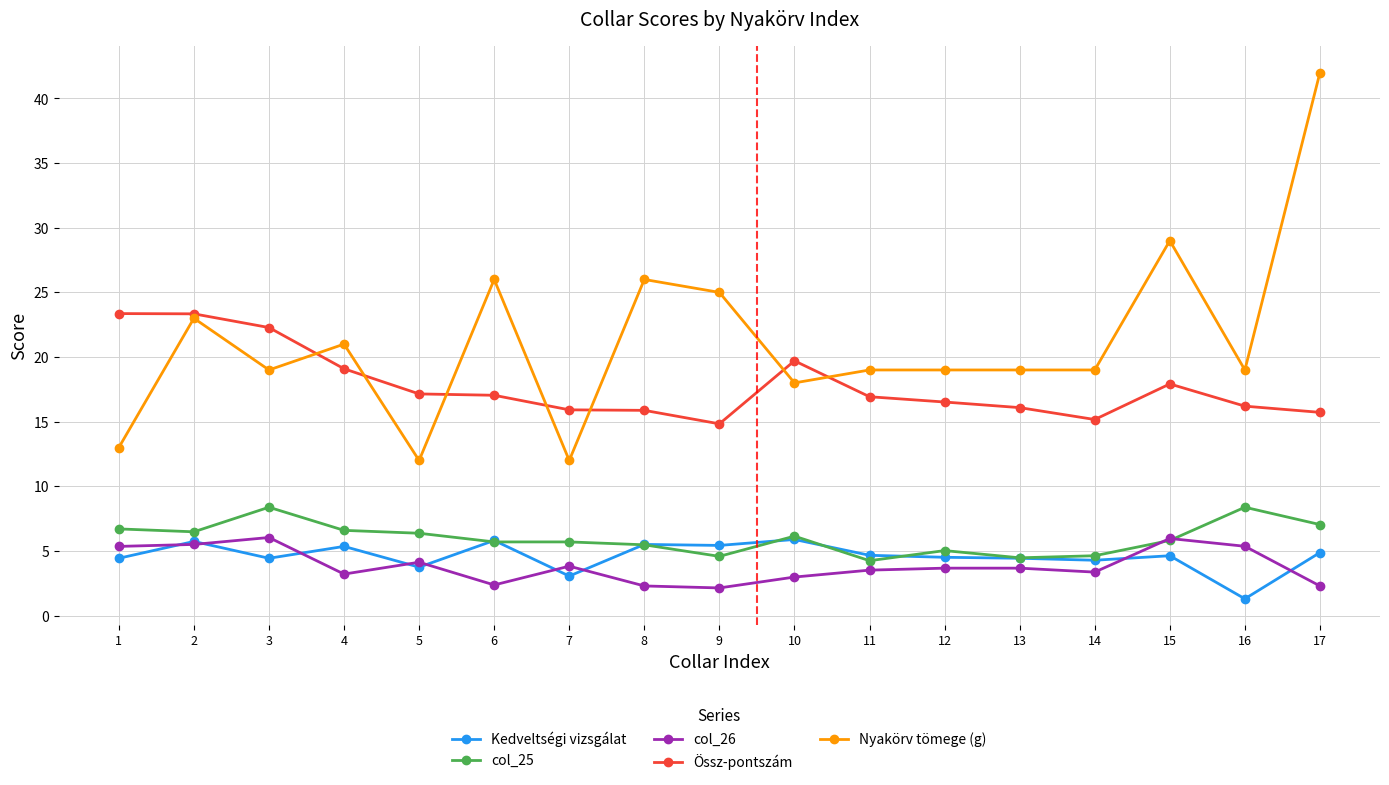

Which series has the largest total across all categories?

Nyakörv tömege (g)